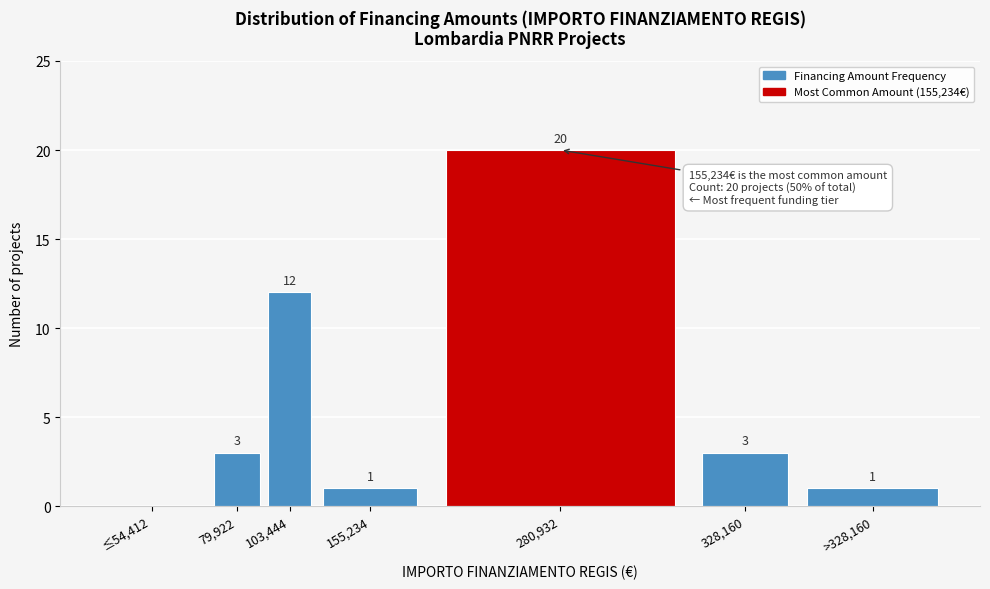

Reading left to right, list all the values displayed in this chart.

≤54,412=0	79,922=3	103,444=12	155,234=1	280,932=20	328,160=3	>328,160=1